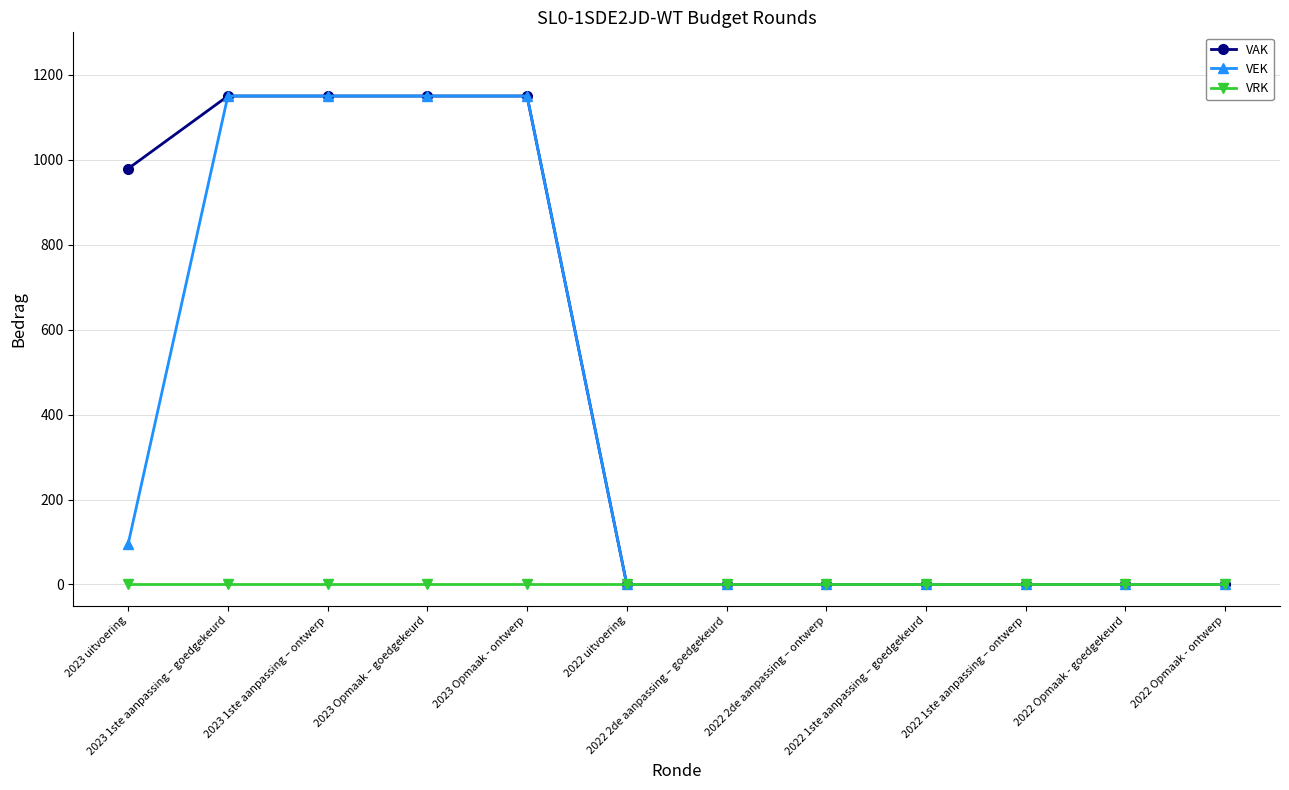

Does the chart display data point markers on the line(s)?

Yes